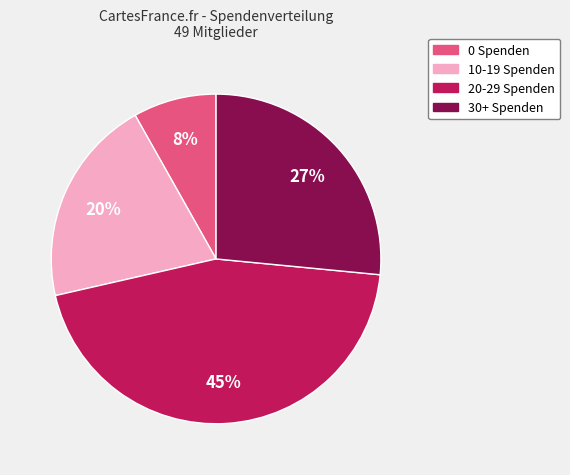

What percentage is the 0 Spenden slice, to the nearest percent?

8%